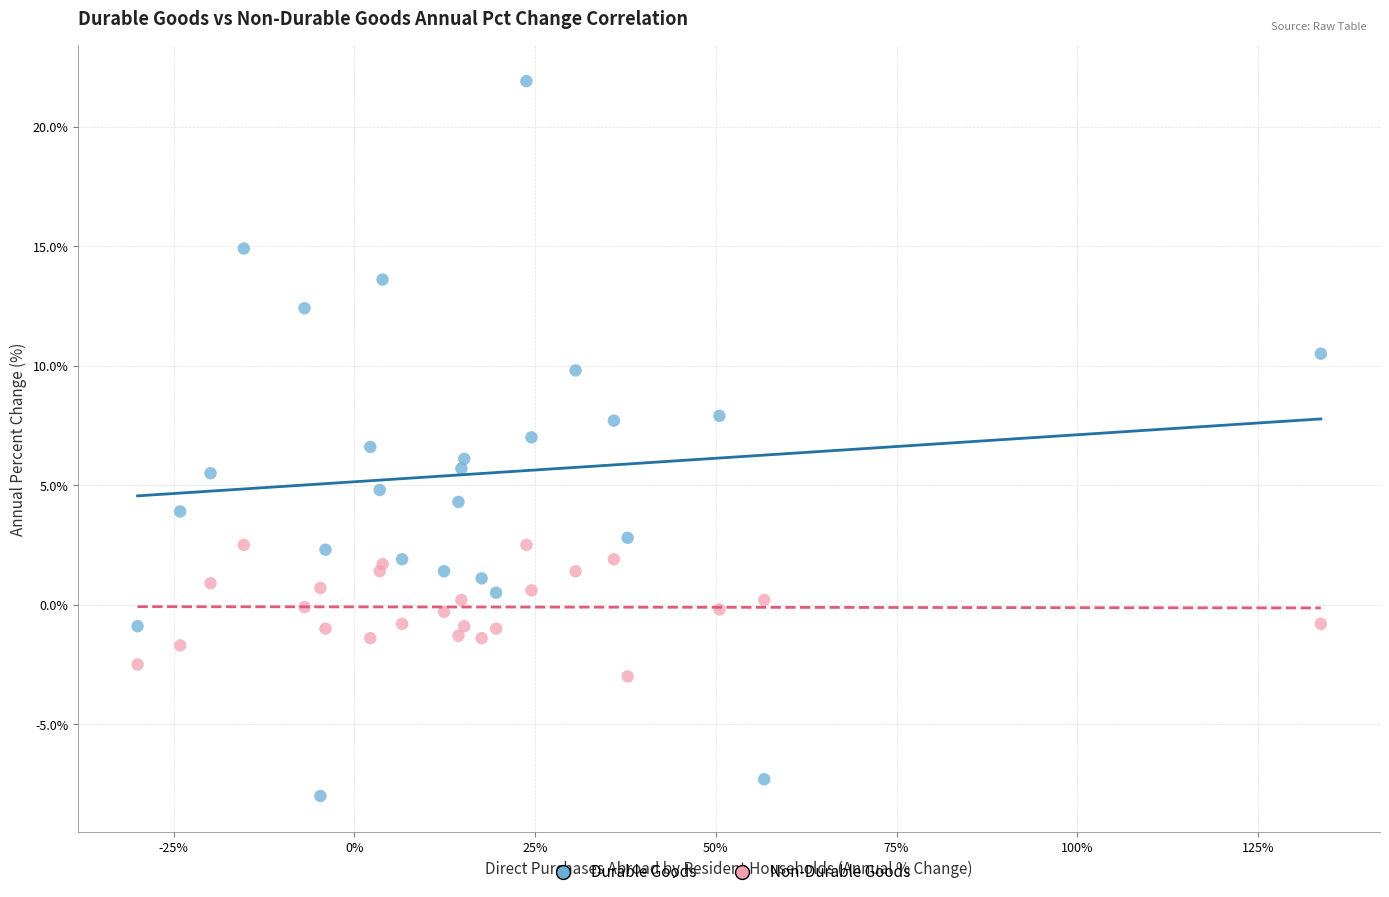

Which series reaches the minimum Y coordinate?

Durable Goods